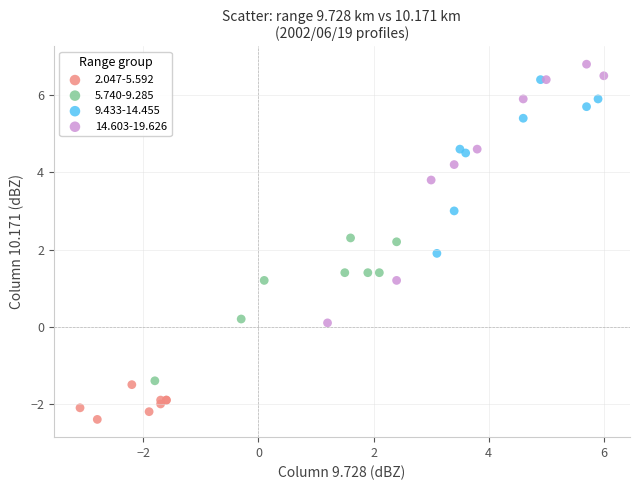

Which series contains the lowest Y value?

2.047-5.592